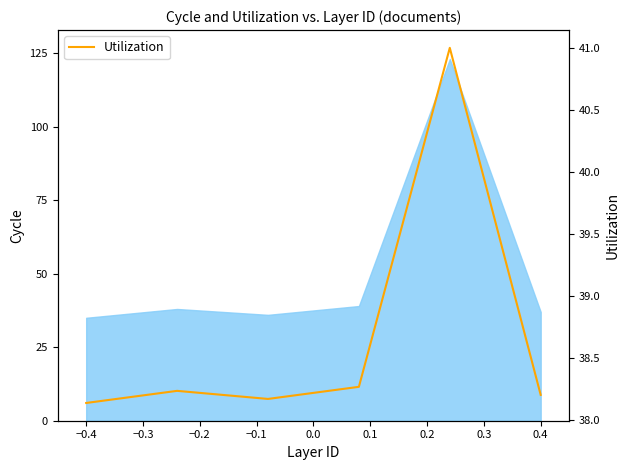

What value does the data have at 0.4?

38.2